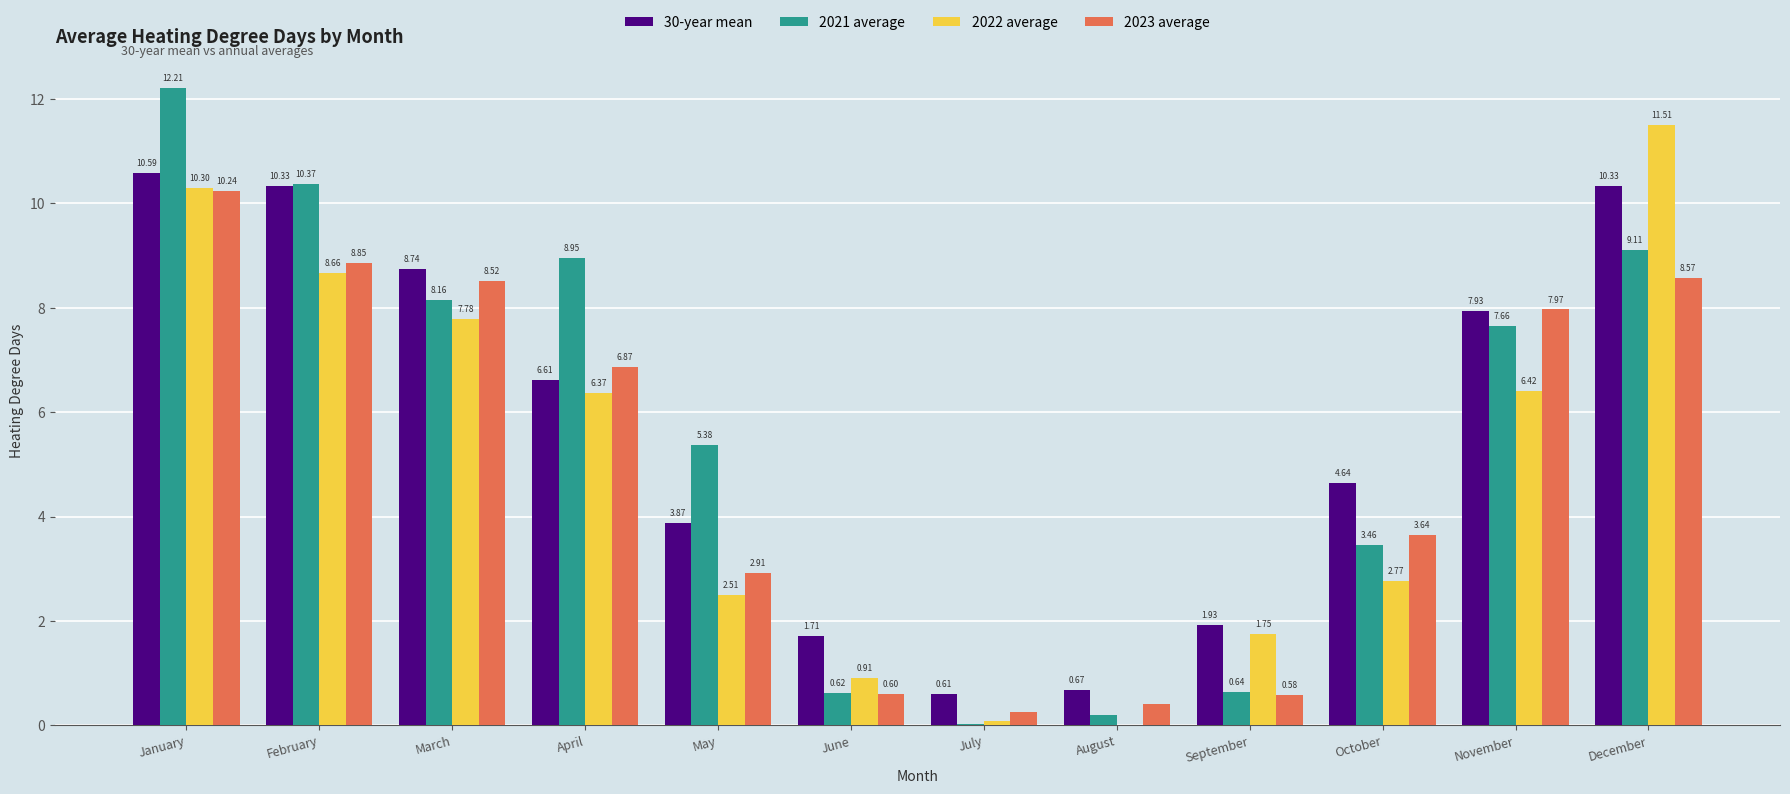

What is the sum of all 2023 average values?

59.4